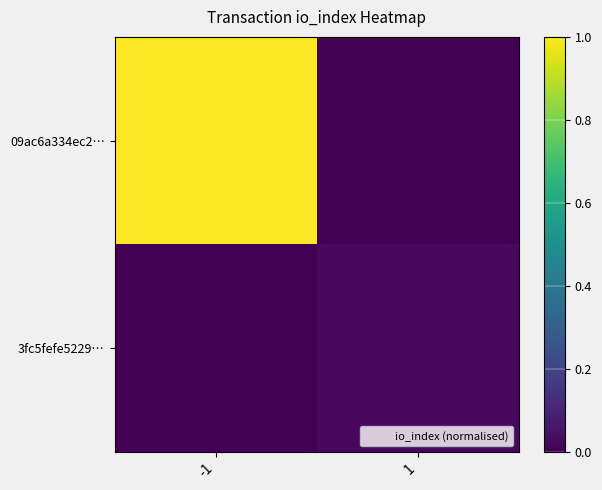

Which series has the largest range (max minus min)?

09ac6a334ec2…